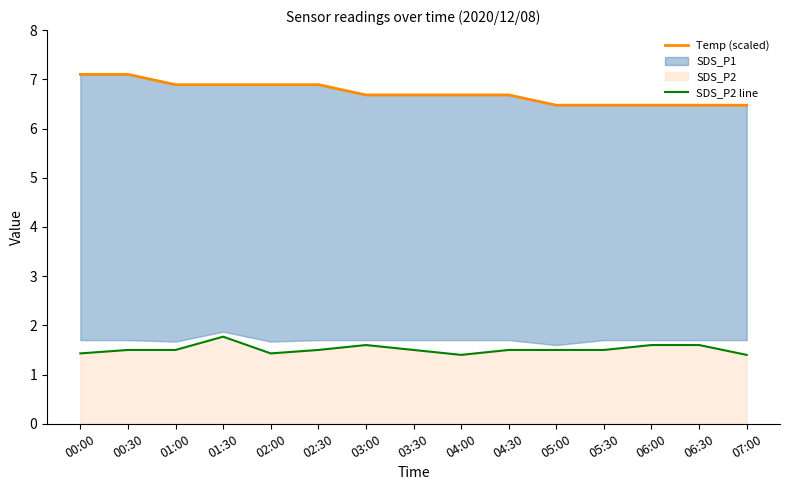

True or false: Temp (scaled) and SDS_P2 line cross at least once.

False